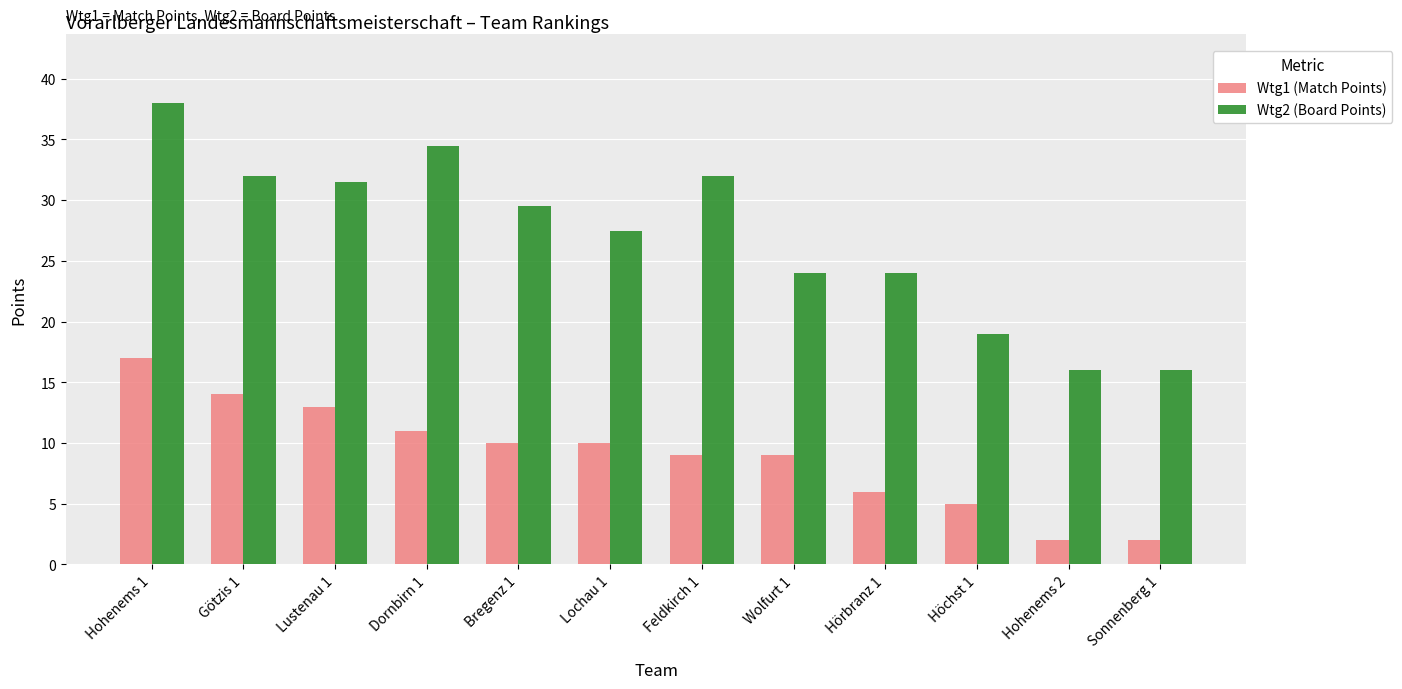

Which series has the largest total across all categories?

Wtg2 (Board Points)